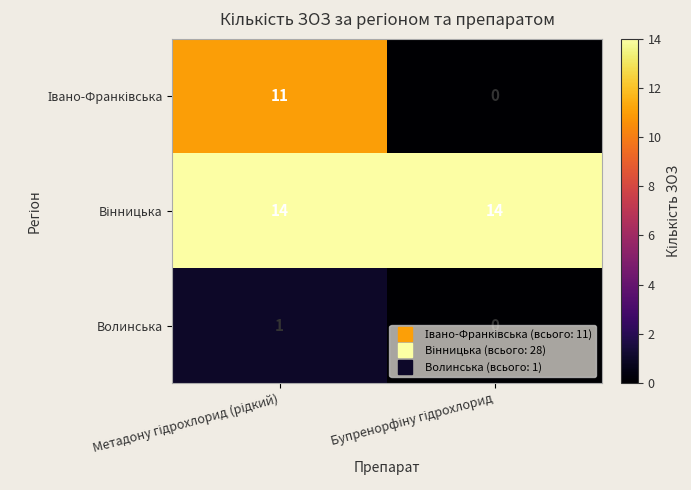

What is the greatest value displayed?

14